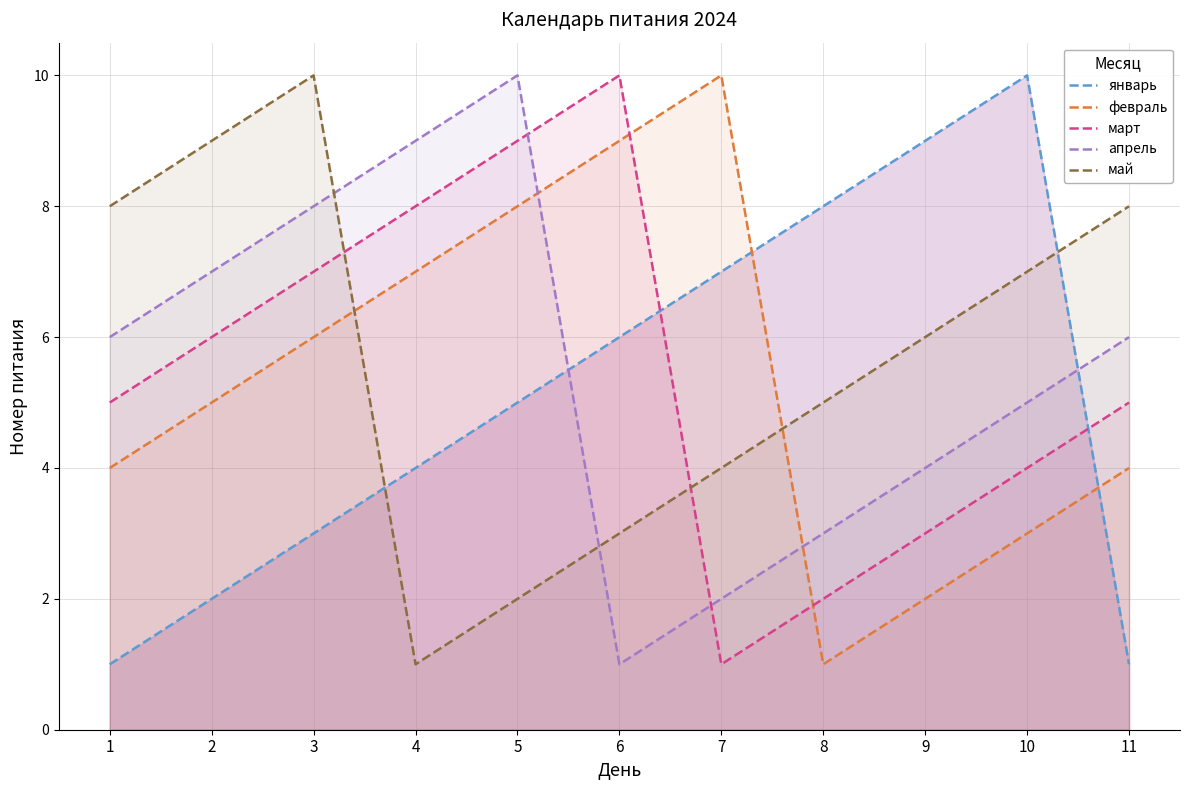

Which category has the lowest value in the январь series?

1